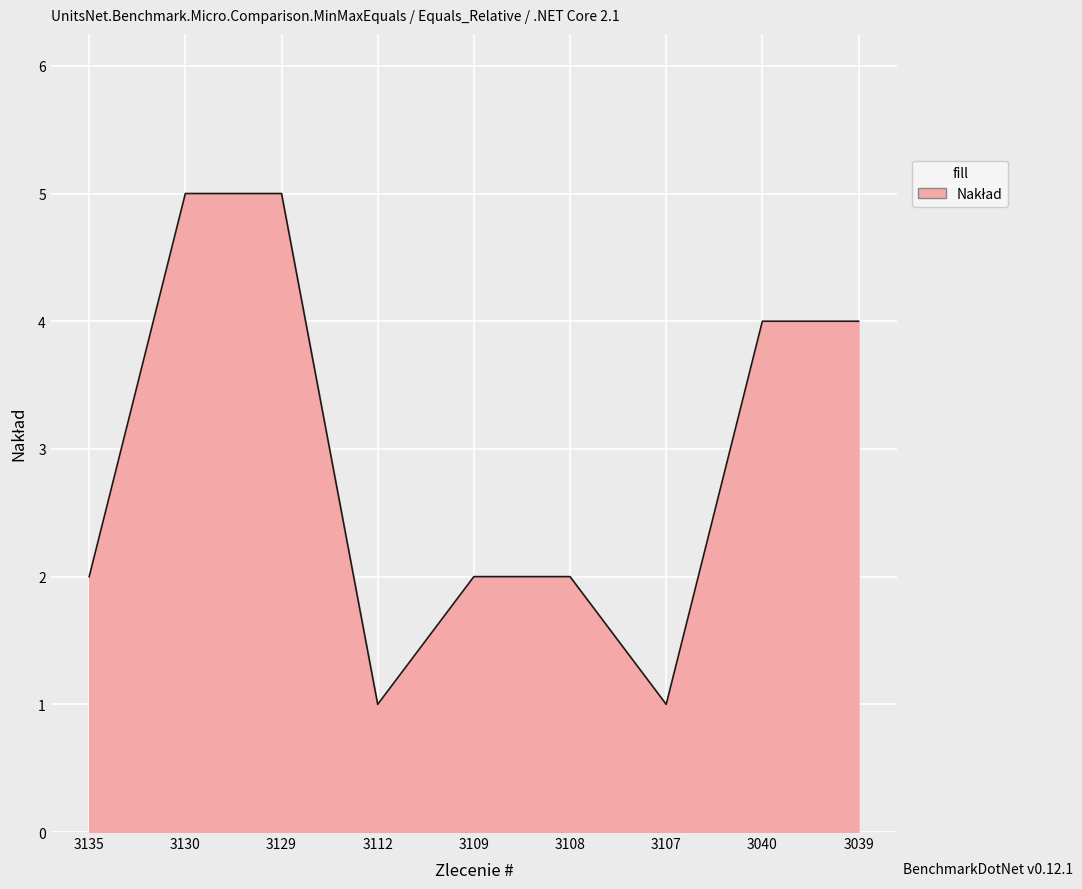

Reading left to right, what are all the values shown in this chart?

3135=2	3130=5	3129=5	3112=1	3109=2	3108=2	3107=1	3040=4	3039=4